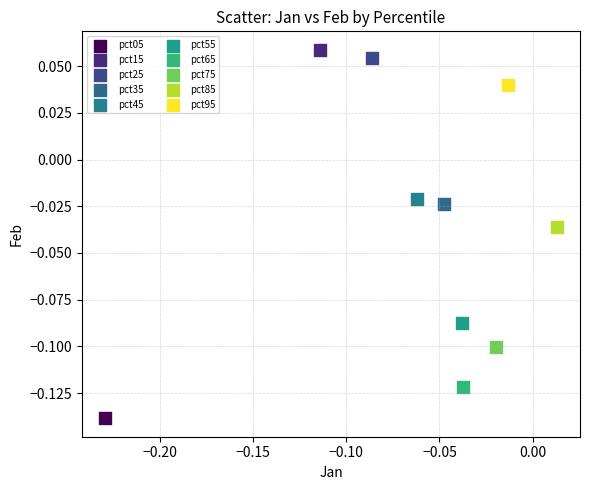

Which series reaches the maximum Y coordinate?

pct15